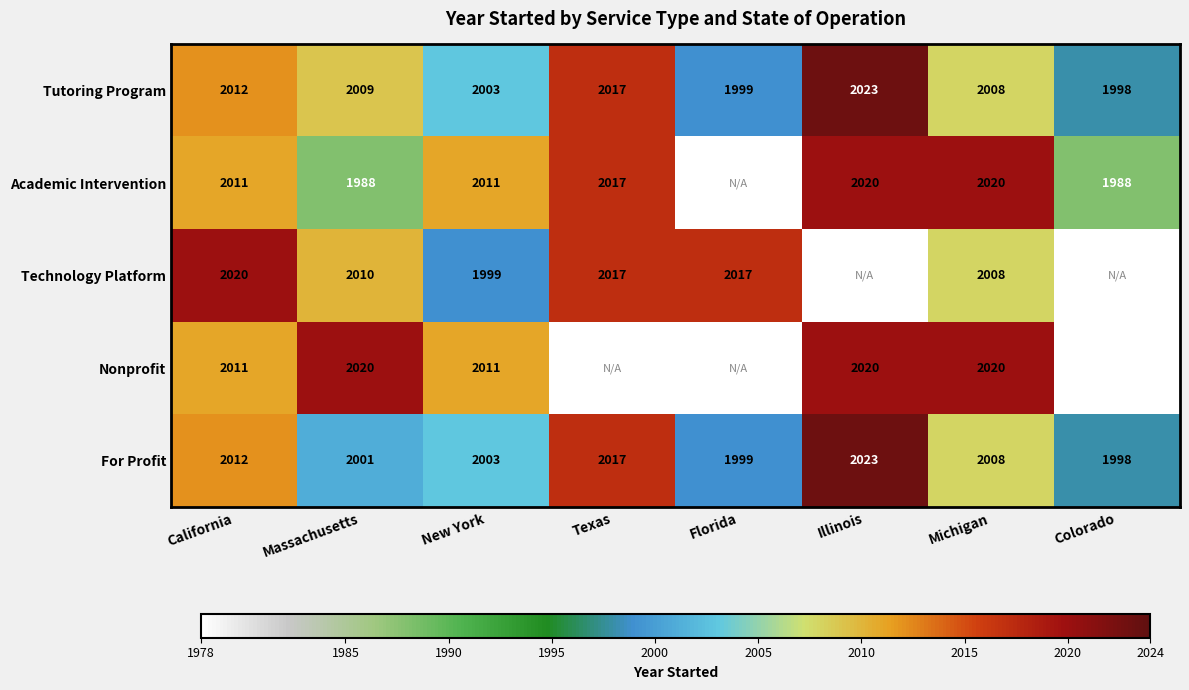

How many data points does each series have?

8